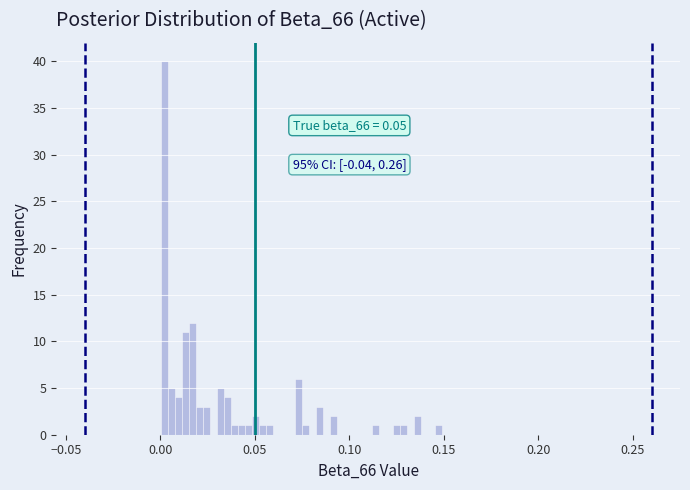

Around what value on the x-axis is the tallest bar? Give the approximate position of its centre, as read against the axis.

0.000